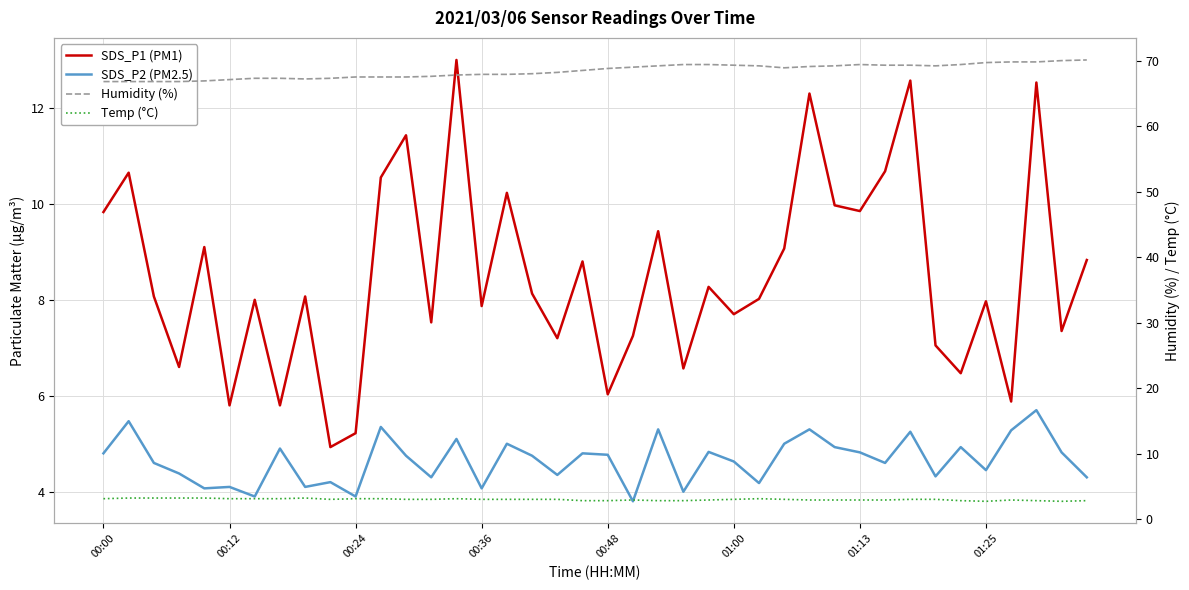

The SDS_P2 (PM2.5) series shows 8.7 at 38. True or false?

False